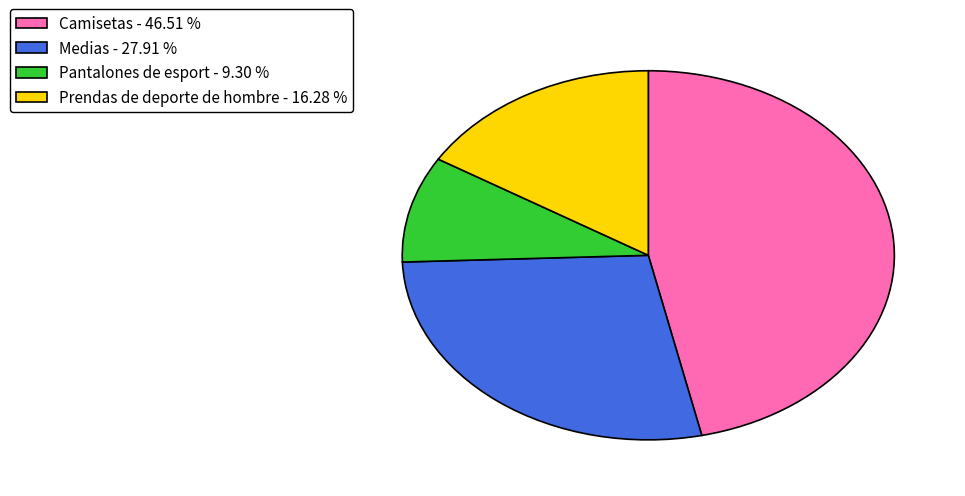

What is the ratio of the value at Medias - 27.91 % to the value at Prendas de deporte de hombre - 16.28 %?

1.7